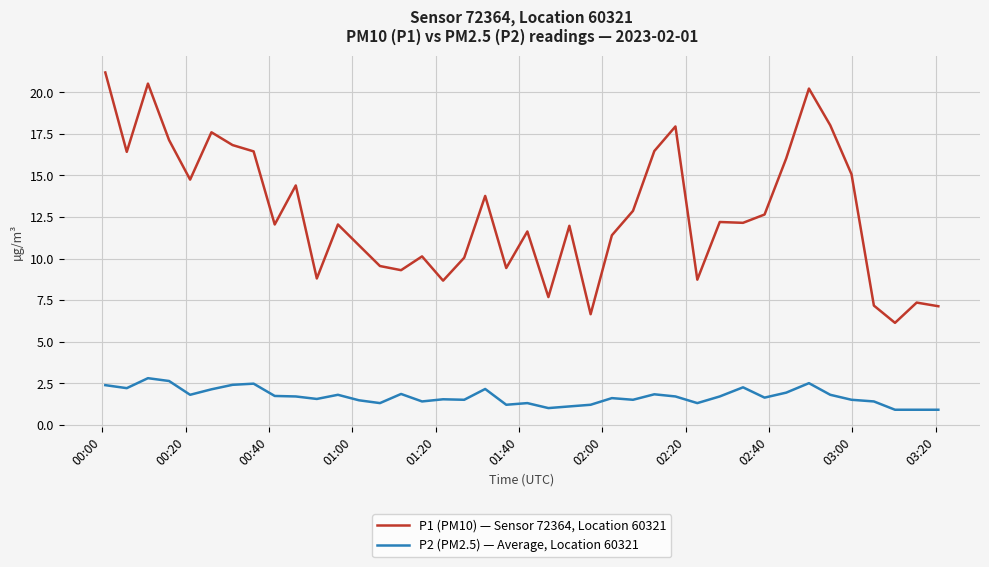

At how many categories does at least one series exceed 4?

40